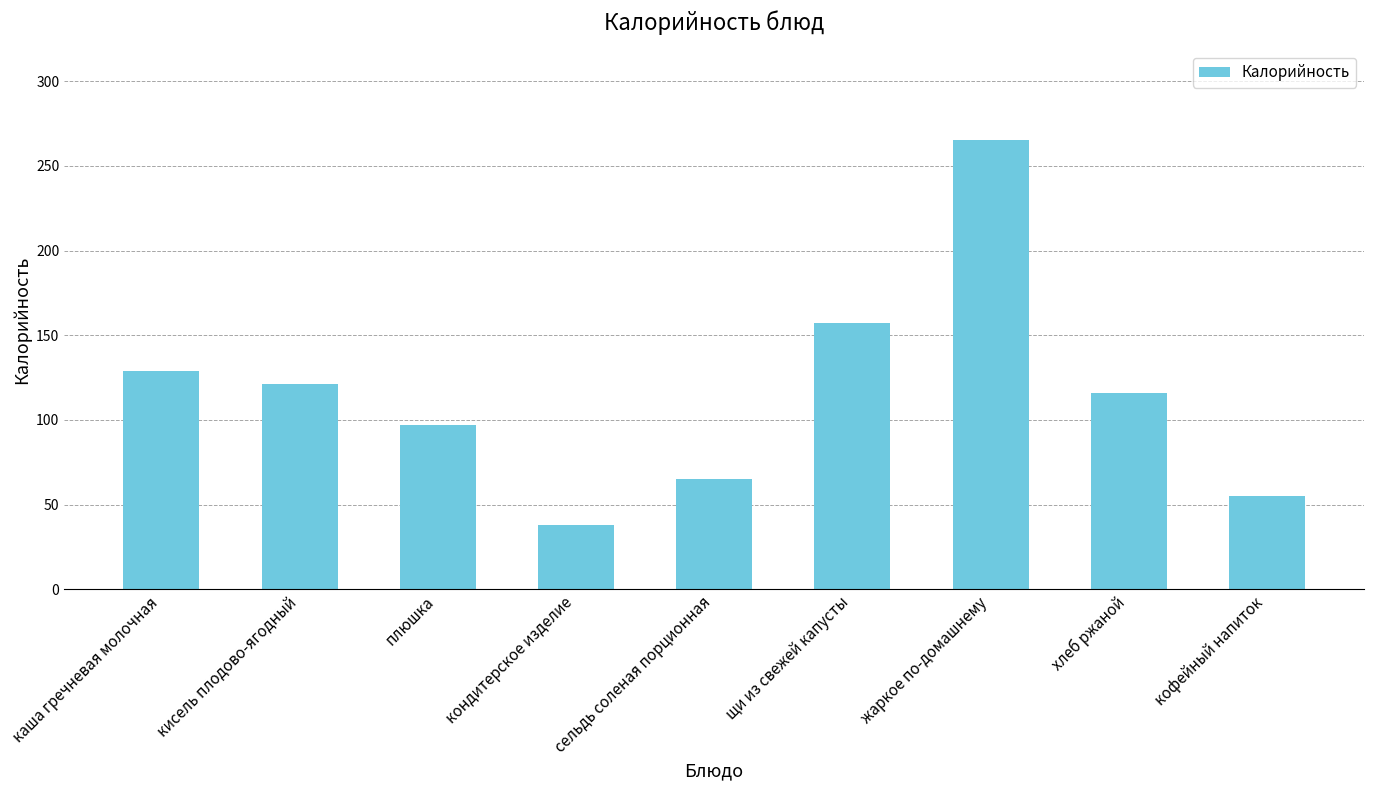

At which label does the data first exceed 115?

каша гречневая молочная